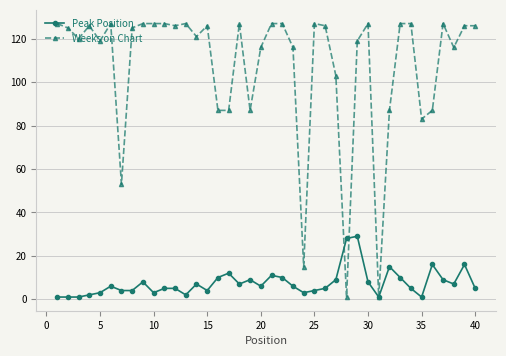

Does the chart have visible grid lines?

Yes